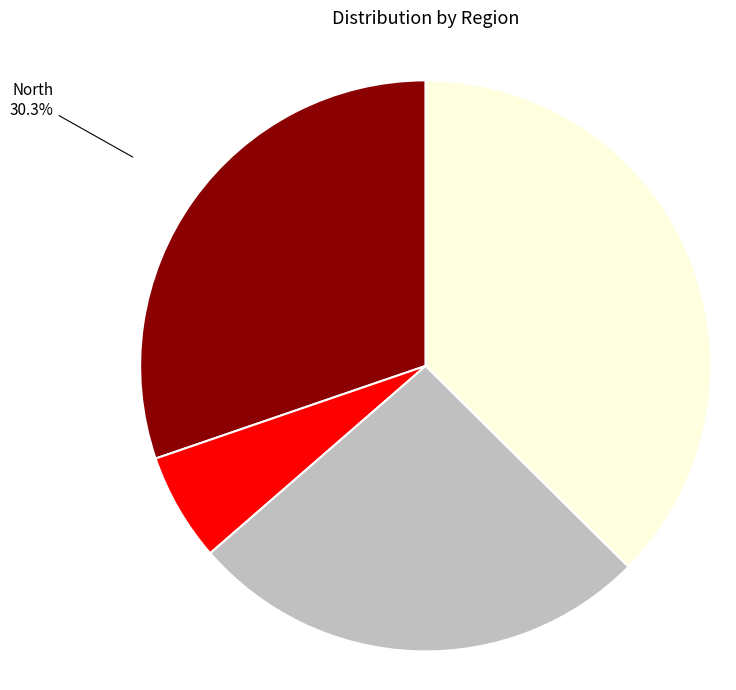

Count the number of slices in the pie.

4